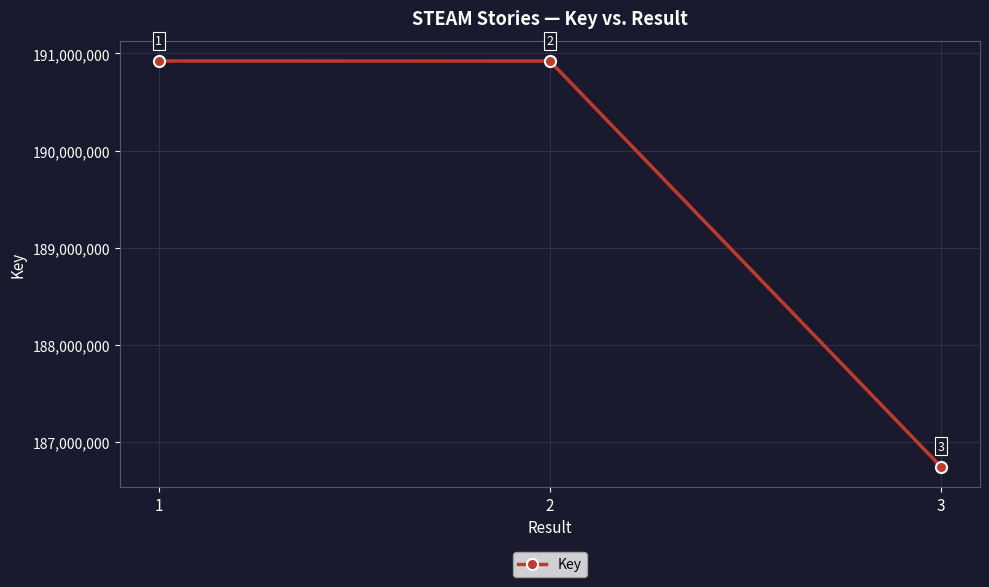

Rank the categories by value from lowest to highest.

3, 2, 1